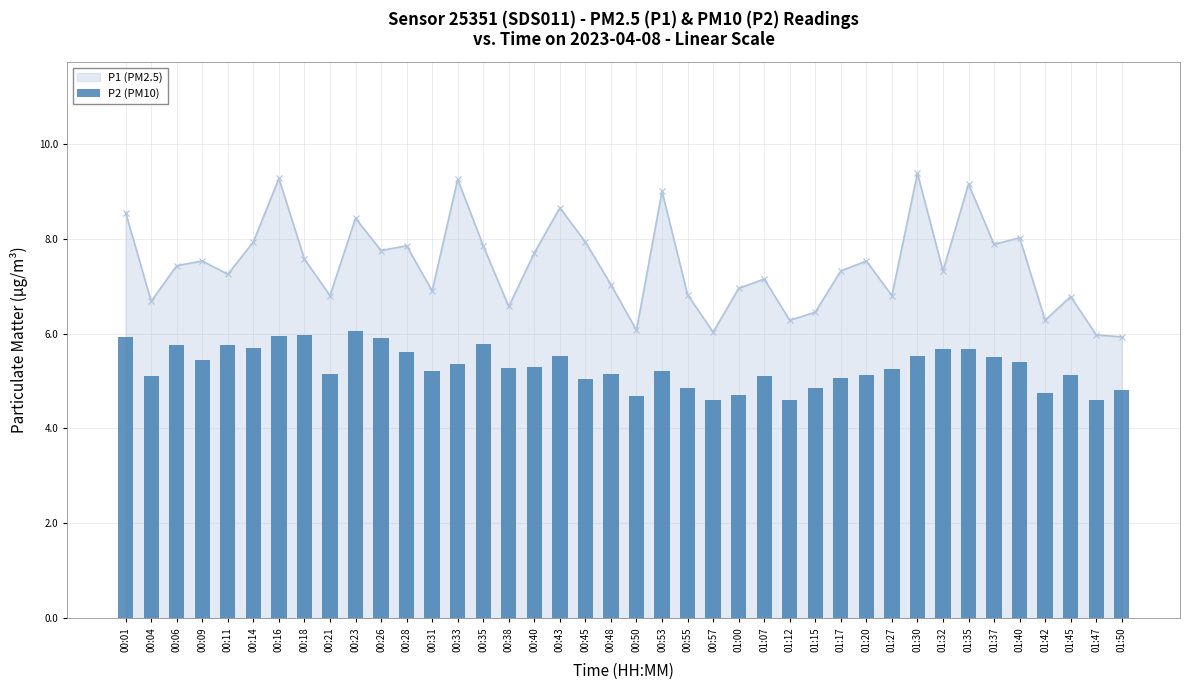

At which category does P1 (PM2.5) reach its first local valley?

00:04